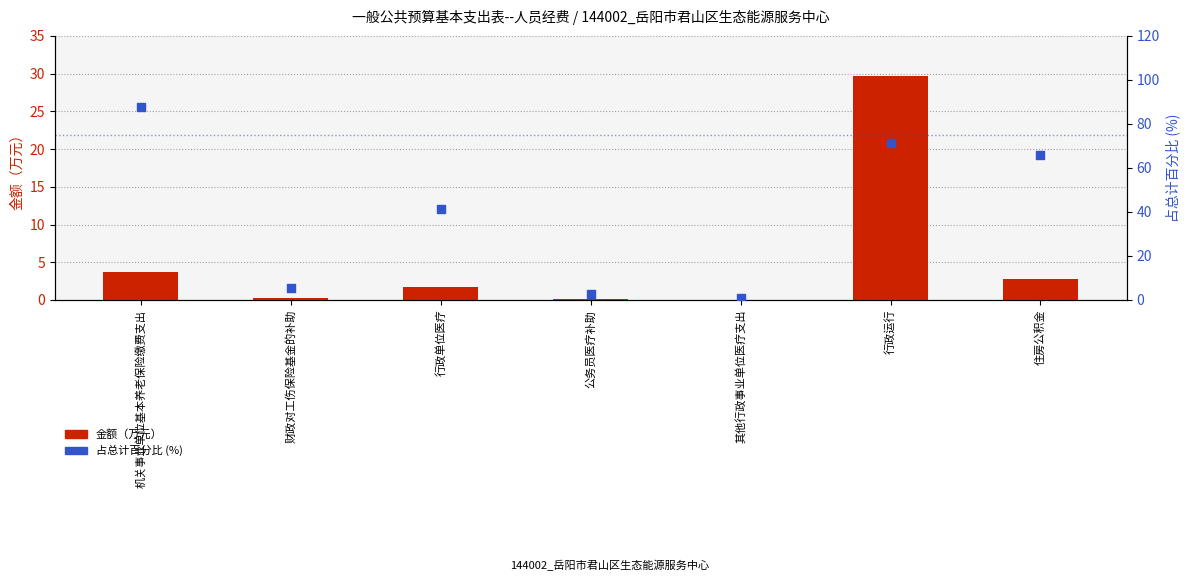

Which series contains the highest Y value?

占总计百分比 (%)